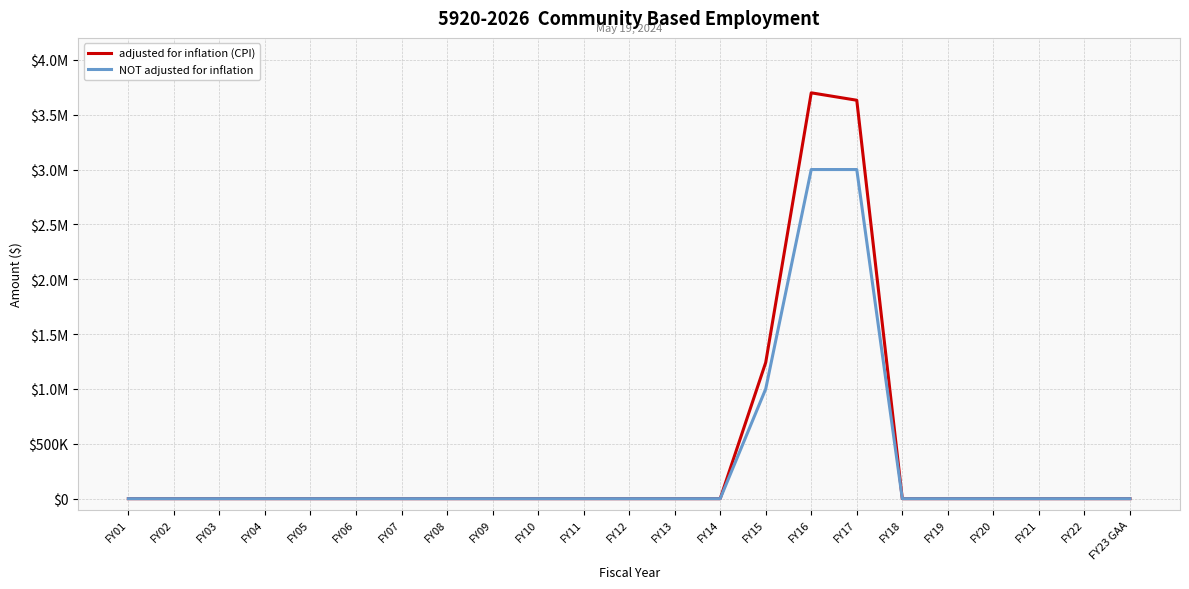

What are all the series names shown in the legend?

adjusted for inflation (CPI), NOT adjusted for inflation